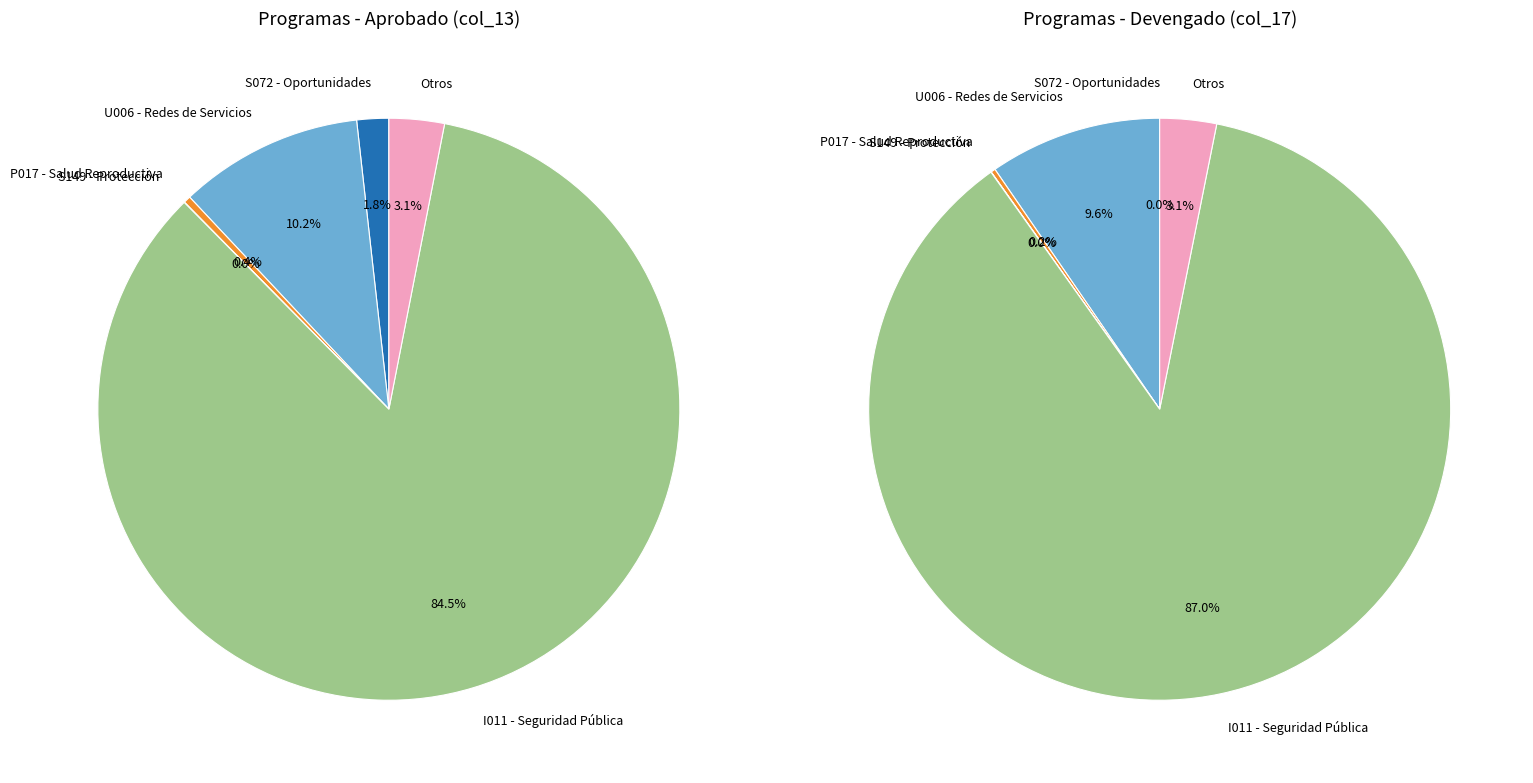

Do FORTALECIMIENTO DE LAS REDES DE SERVICIOS (U006) and PROGRAMA PARA LA PROTECCIÓN Y EL DESARROLLO (S149) together represent more than half of the pie?

No